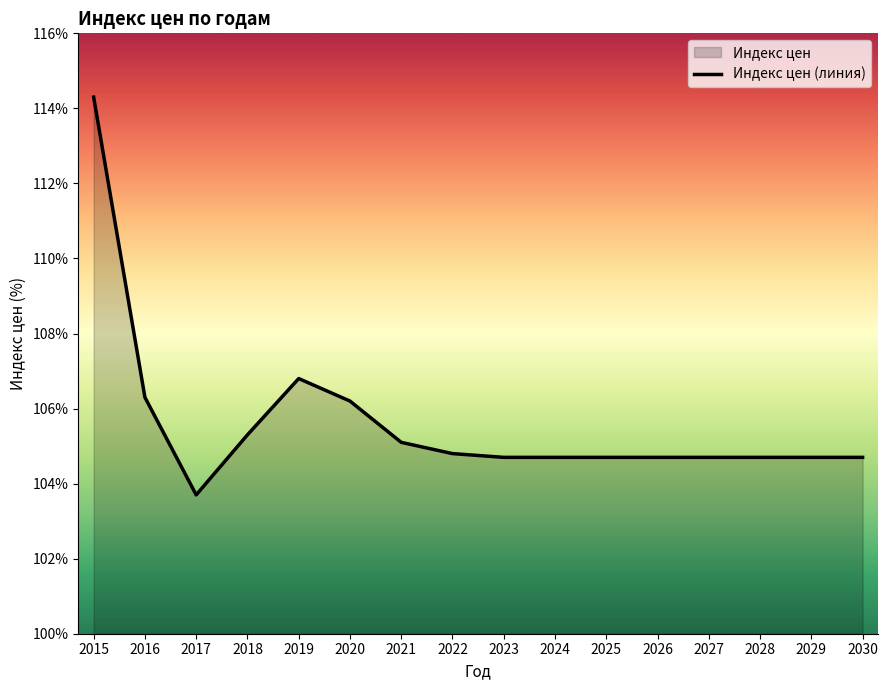

At which label does the data first exceed 104?

2015